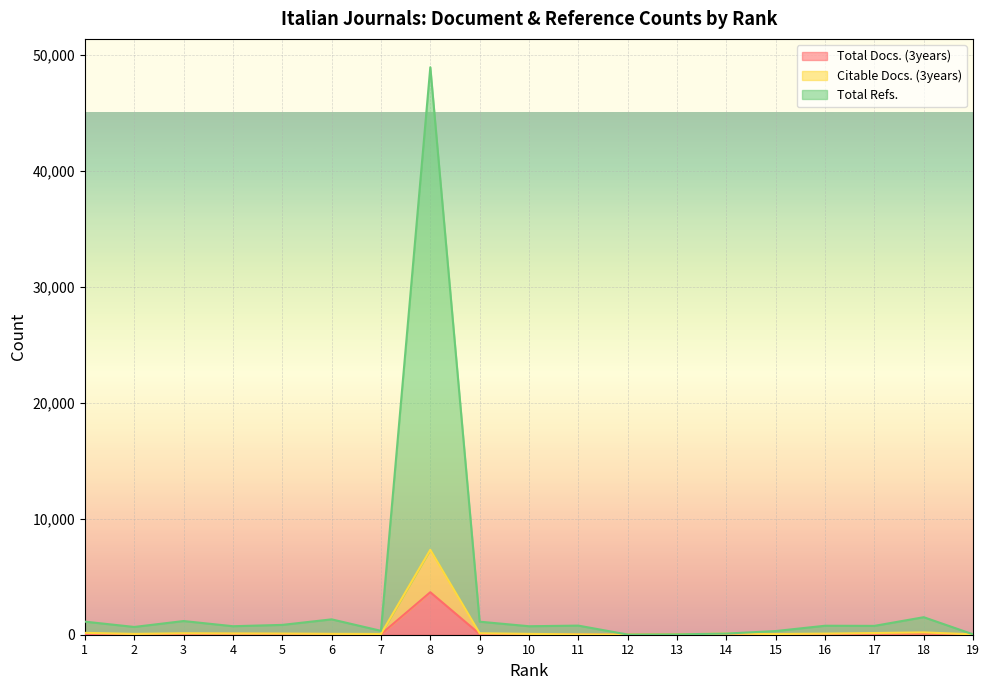

At which label is Total Docs. (3years) closest to 1836?

18